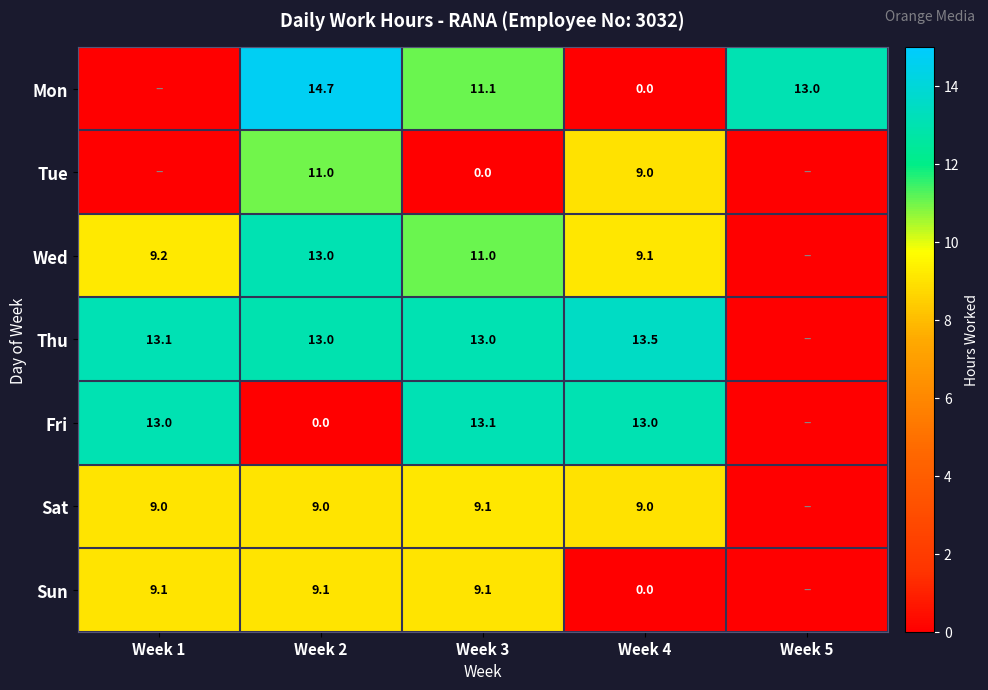

What is the sum of the Mon values at Week 2 and Week 4?

14.7